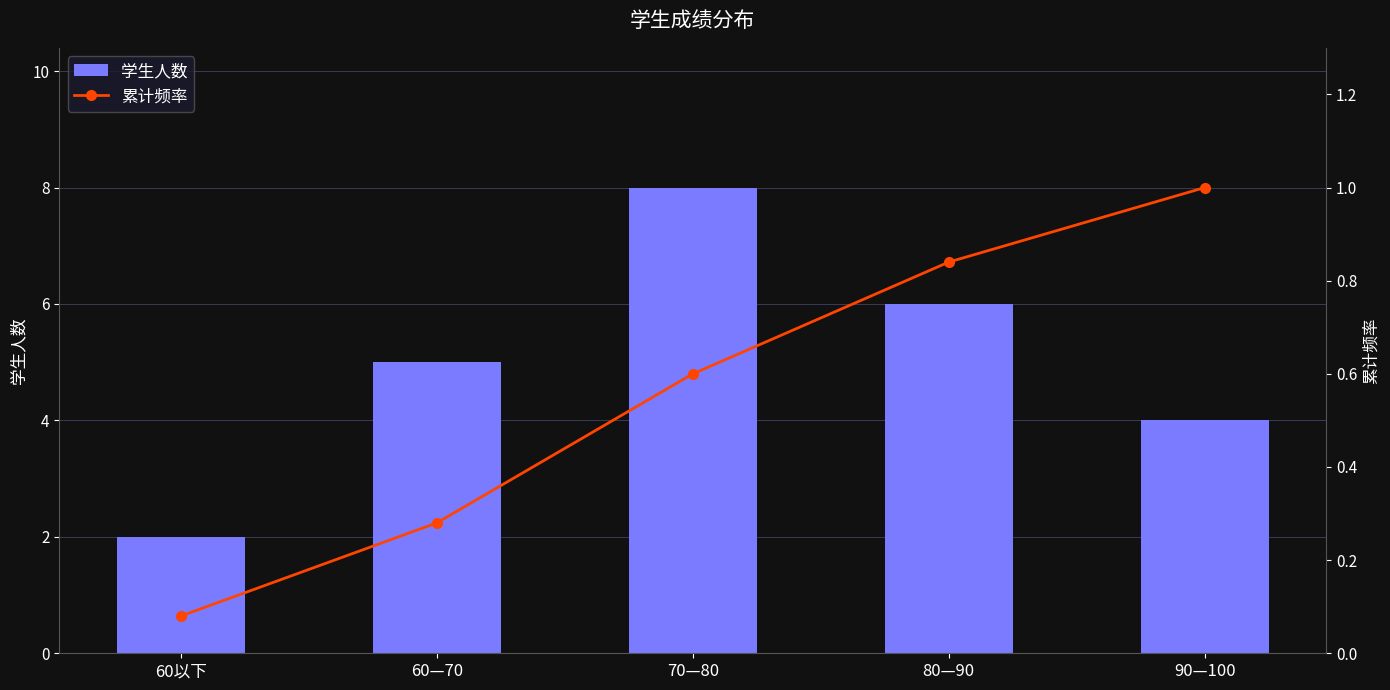

What is the minimum value for 学生人数?

2